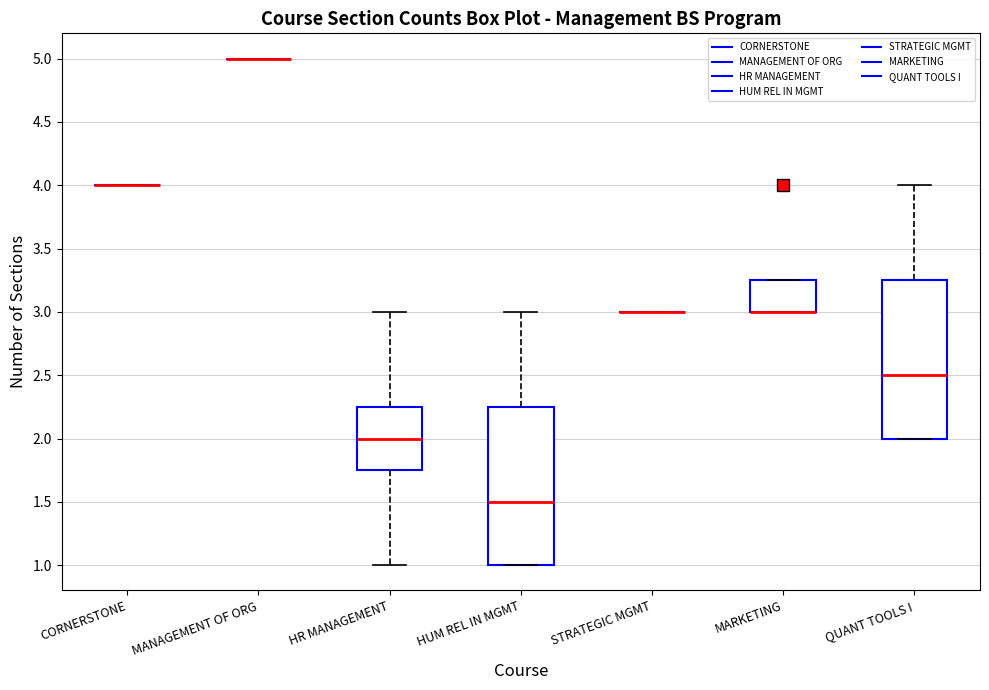

Reading left to right, read every box against the y-axis: the position of its median line, the range the box covers, and the ends of its whiskers. The values are not printed on the chart, so give them approximately, as read against the axis.

CORNERSTONE: box collapsed to a line at 4.00, whiskers 4.00 to 4.00
MANAGEMENT OF ORG: box collapsed to a line at 5.00, whiskers 5.00 to 5.00
HR MANAGEMENT: median 2.00, box 1.75 to 2.25, whiskers 1.00 to 3.00
HUM REL IN MGMT: median 1.50, box 1.00 to 2.25, whiskers 1.00 to 3.00
STRATEGIC MGMT: box collapsed to a line at 3.00, whiskers 3.00 to 3.00
MARKETING: median 3.00 (drawn on the box's lower edge), box 3.00 to 3.25, whiskers 3.00 to 3.25
QUANT TOOLS I: median 2.50, box 2.00 to 3.25, whiskers 2.00 to 4.00